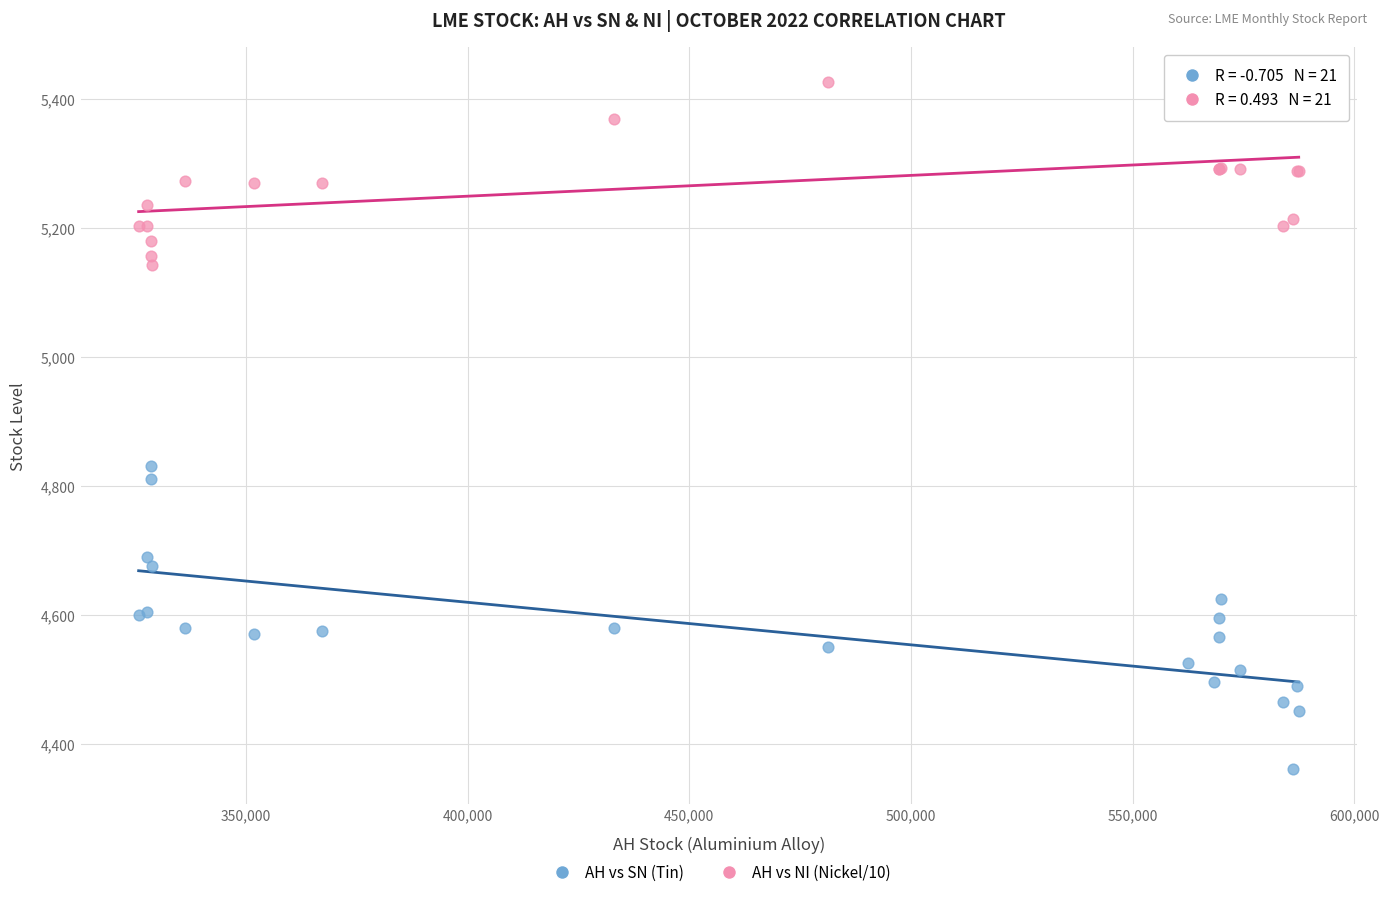

What are all the series names shown in the legend?

AH vs SN (Tin), AH vs NI (Nickel/10)